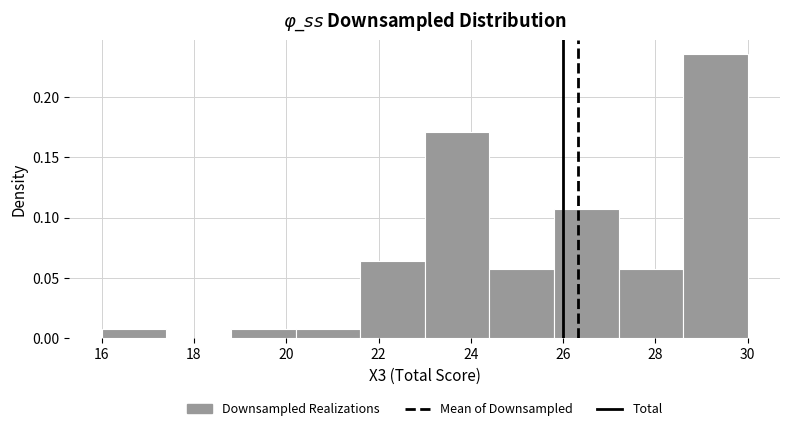

Over which range of the x-axis is the bar tallest?

28.6 to 30.0